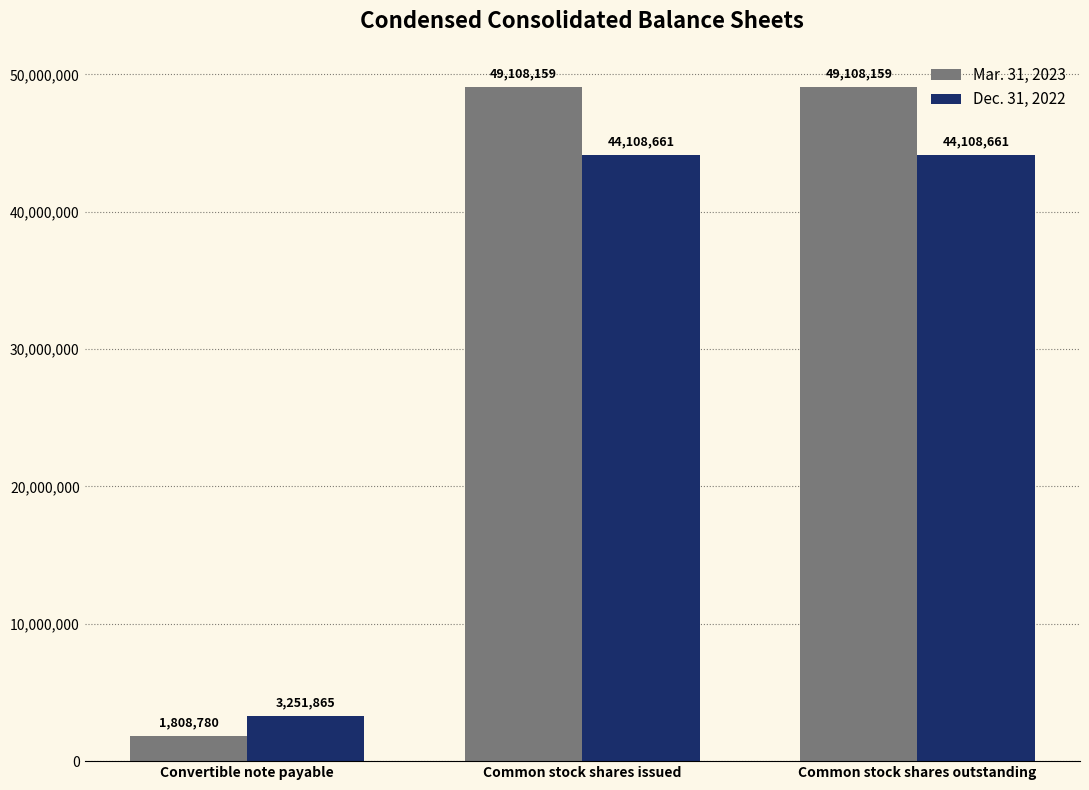

Is the value of Dec. 31, 2022 at Common stock shares issued greater than the value of Mar. 31, 2023 at Common stock shares outstanding?

No